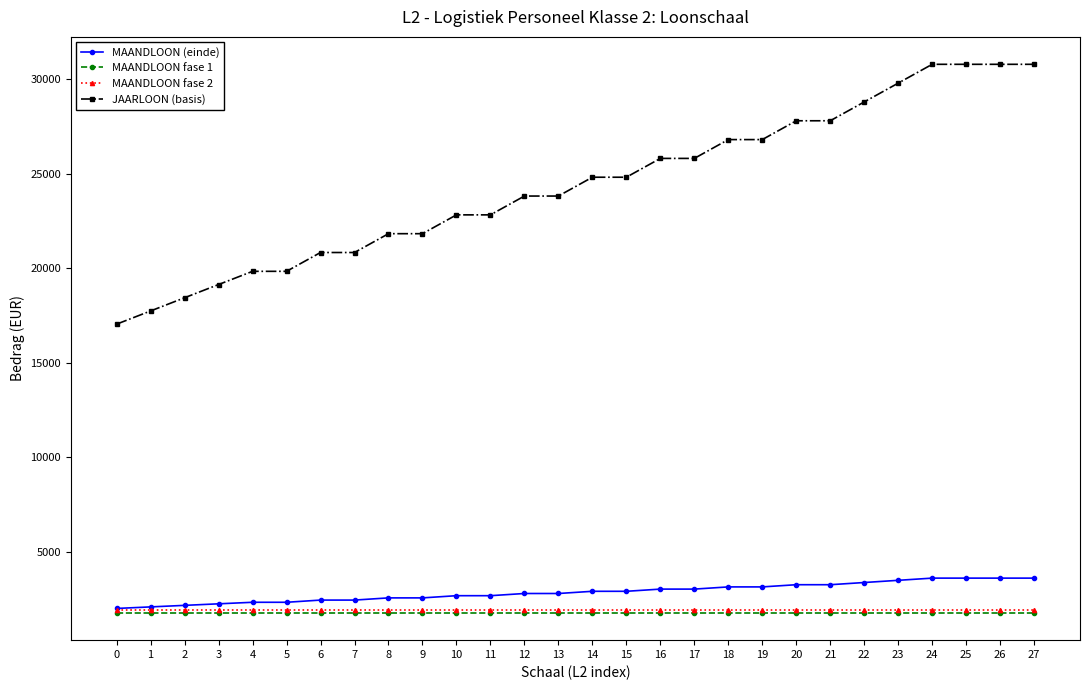

Is the value of JAARLOON (basis) at 12 greater than the value of MAANDLOON (einde) at 11?

Yes